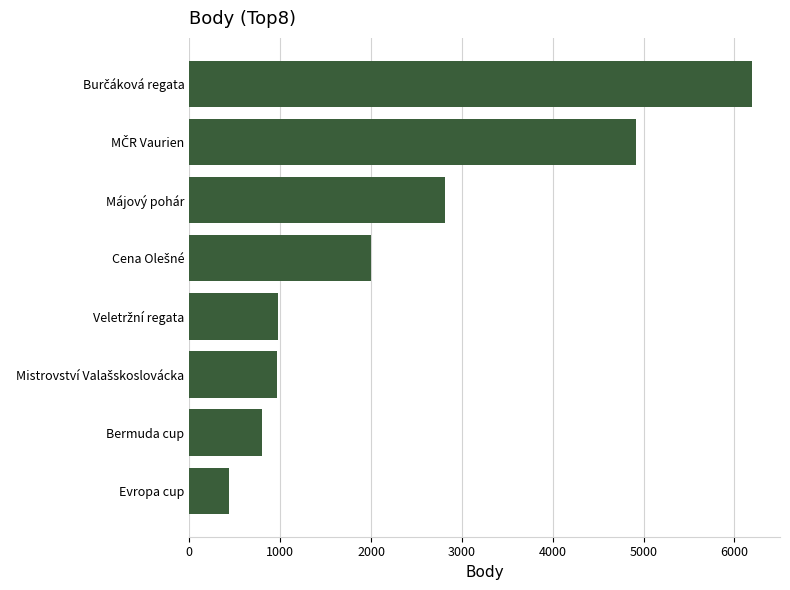

Which has a higher value, Májový pohár or Evropa cup?

Májový pohár